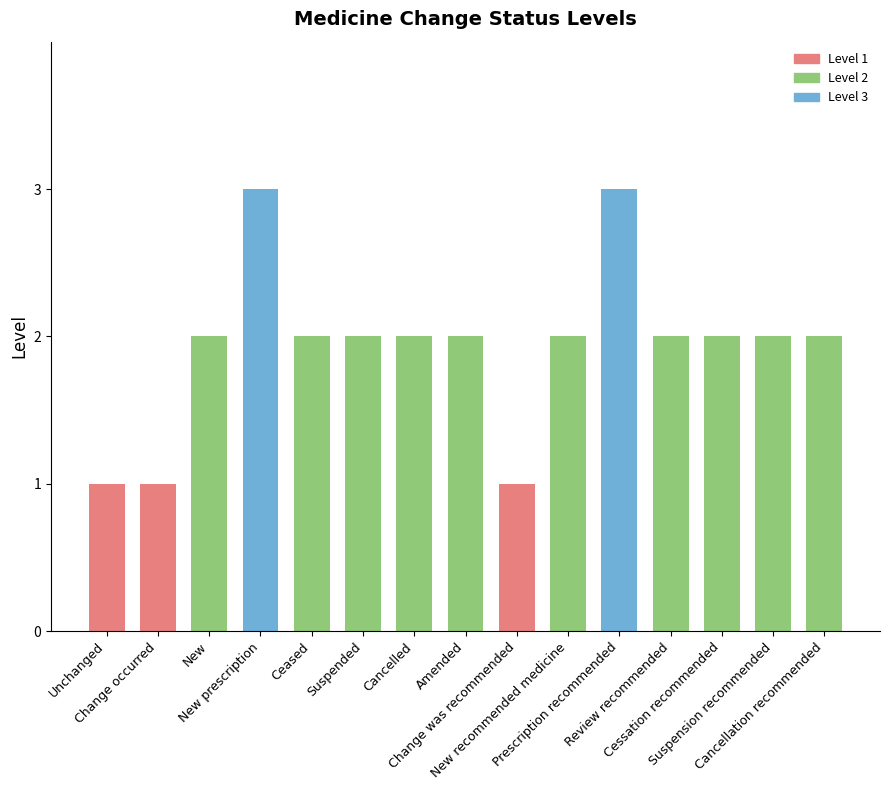

Count the number of categories in the chart.

15